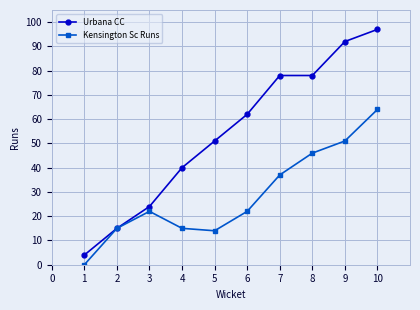

Is the value of Kensington Sc Runs at 5 greater than the value of Urbana CC at 3?

No